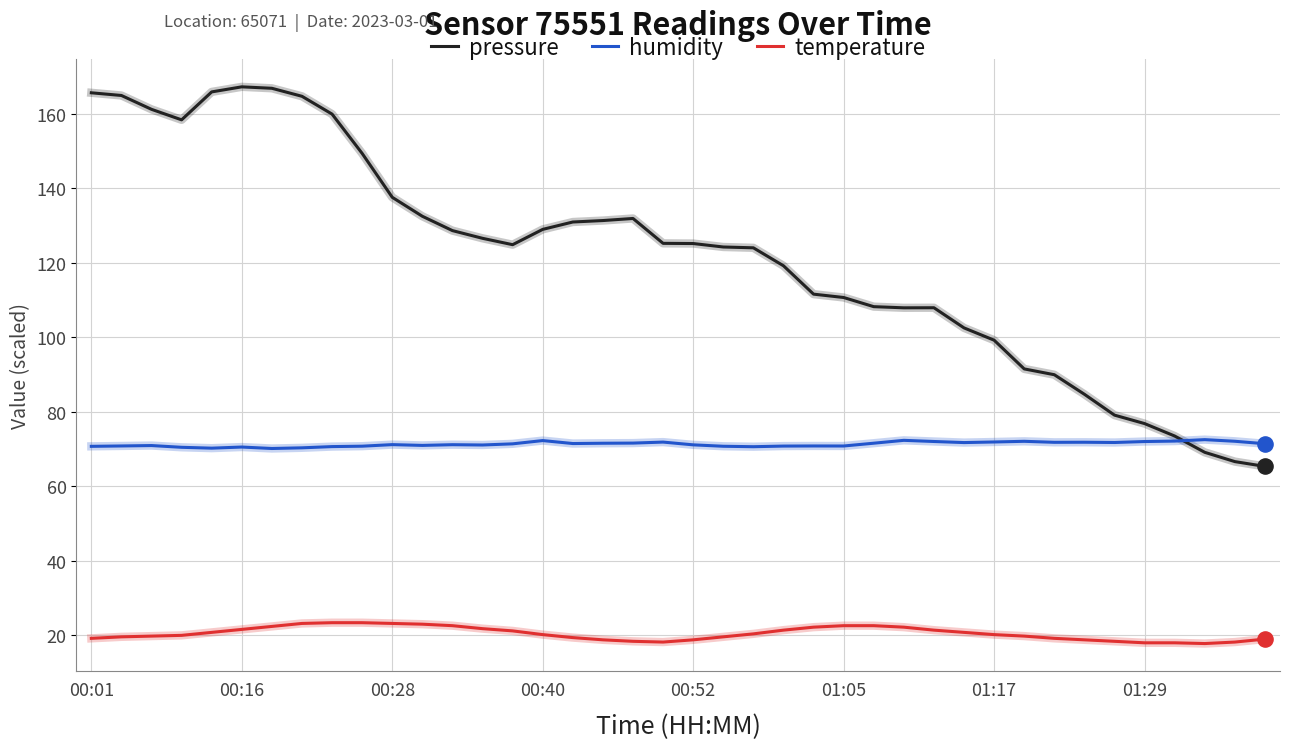

What are all the series names shown in the legend?

pressure, humidity, temperature